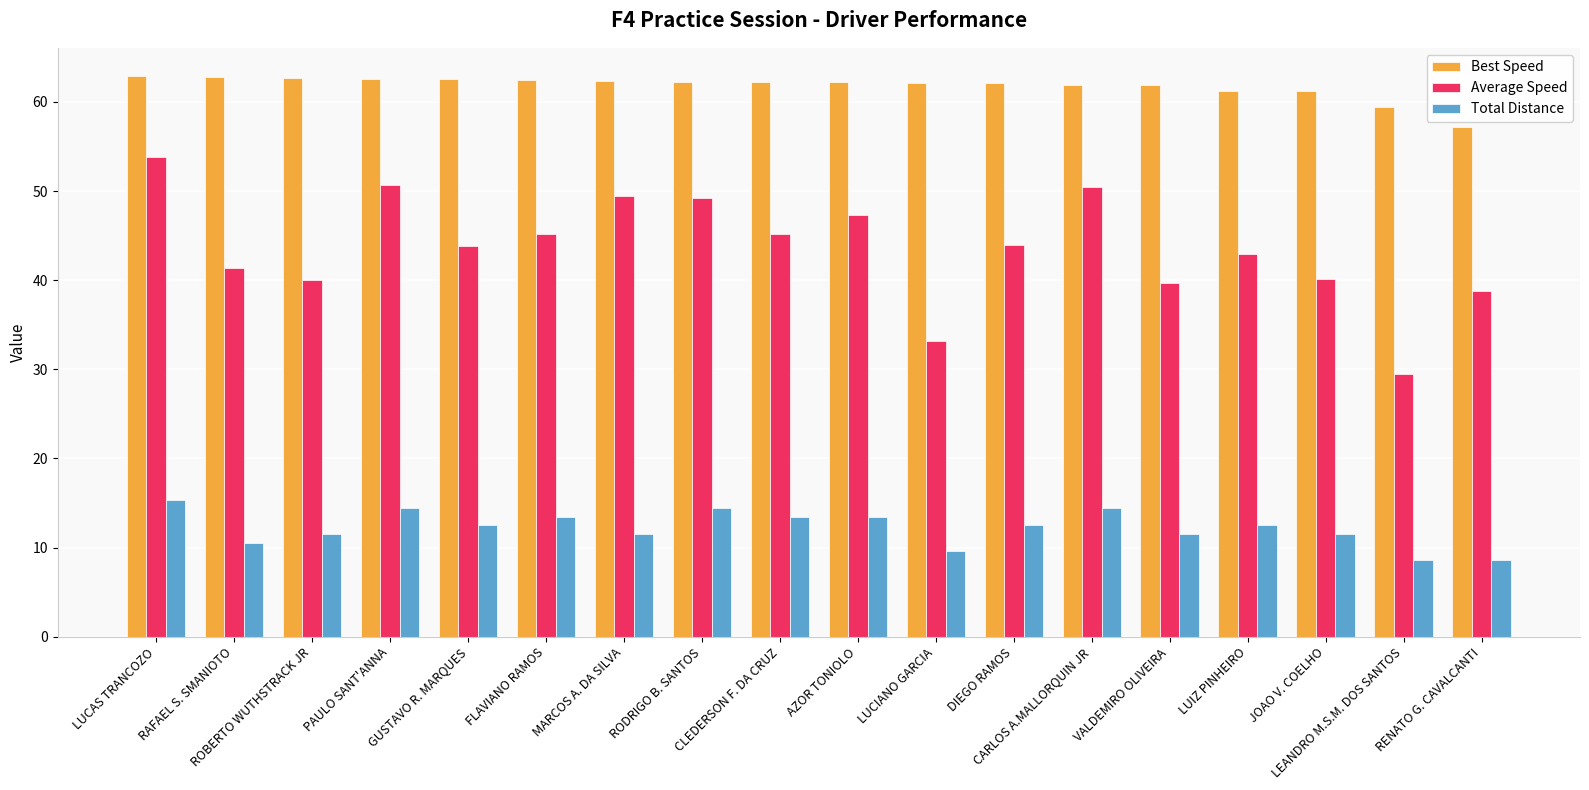

What is the difference between the maximum and minimum values in the Average Speed series?

24.4